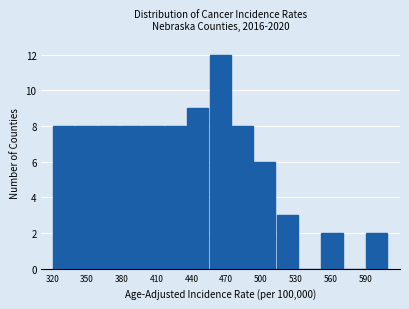

Read against the x-axis, roughly where is the centre of the tallest bar?

465